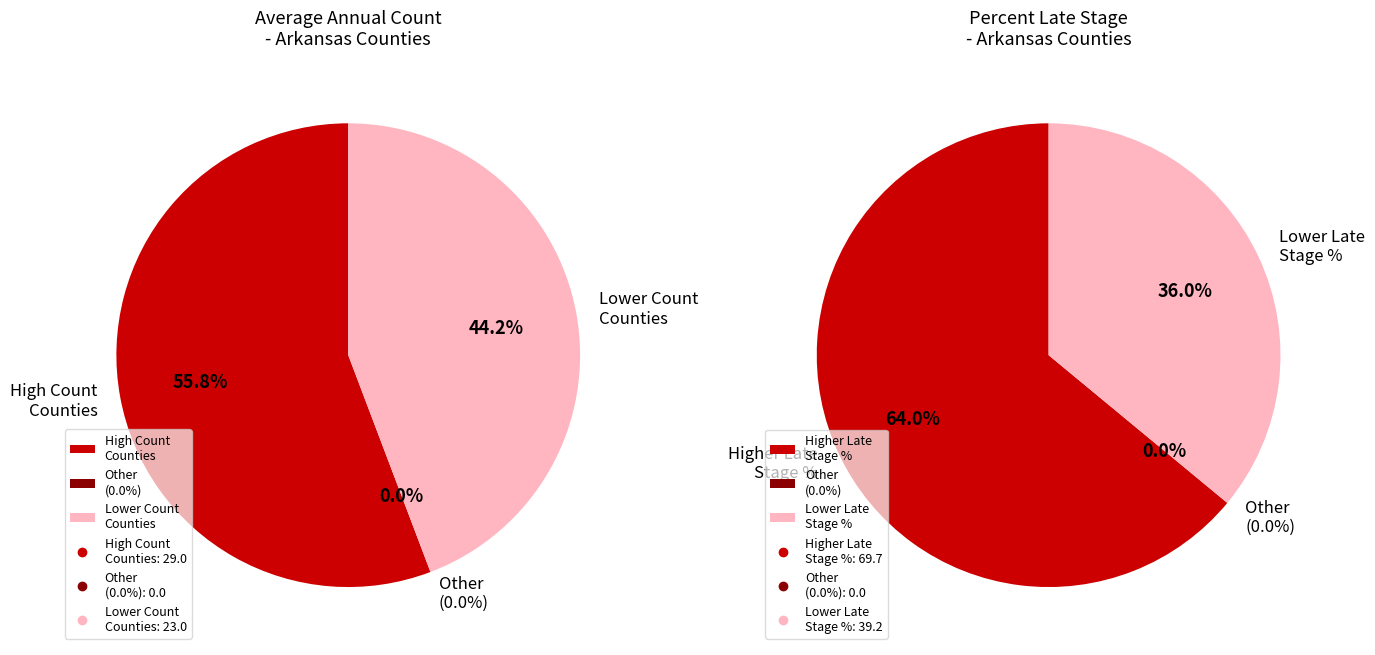

Is Benton County the majority of the pie?

No